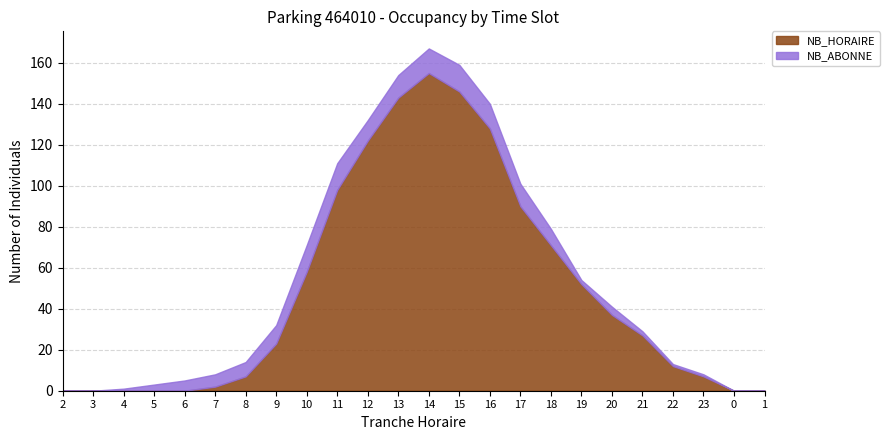

True or false: NB_ABONNE and NB_HORAIRE cross at least once.

False